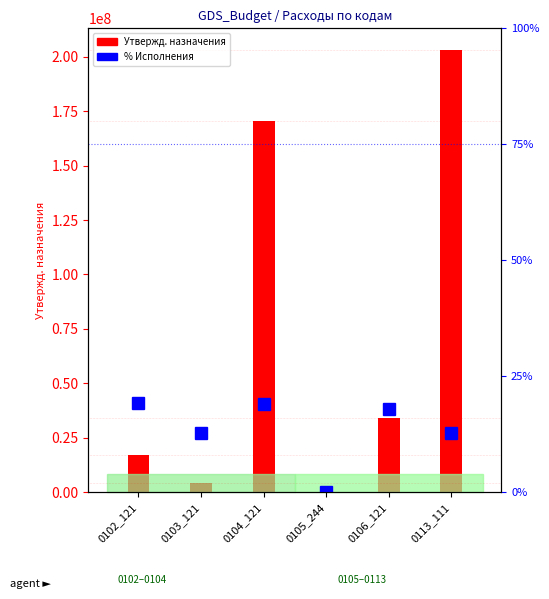

Is it true that % Исполнения equals 19.2 at 0102_121?

True